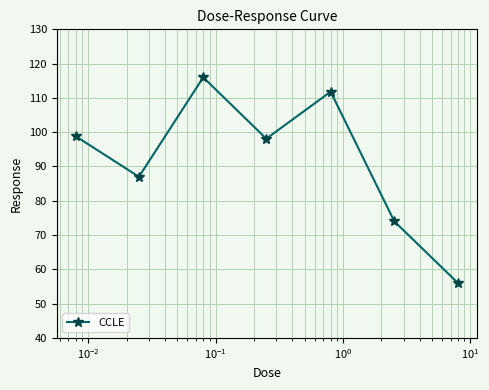

What is the average value?

91.7